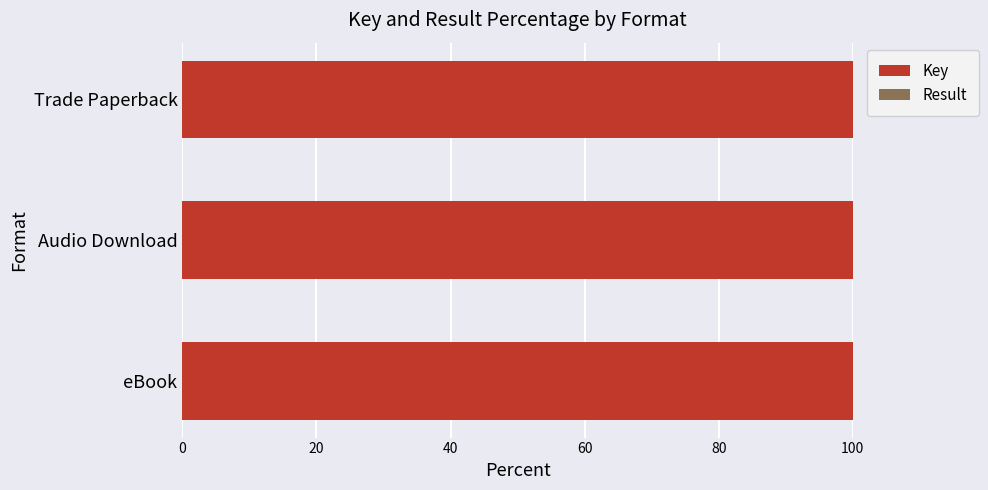

Is it true that Key equals 100.0 at eBook?

True